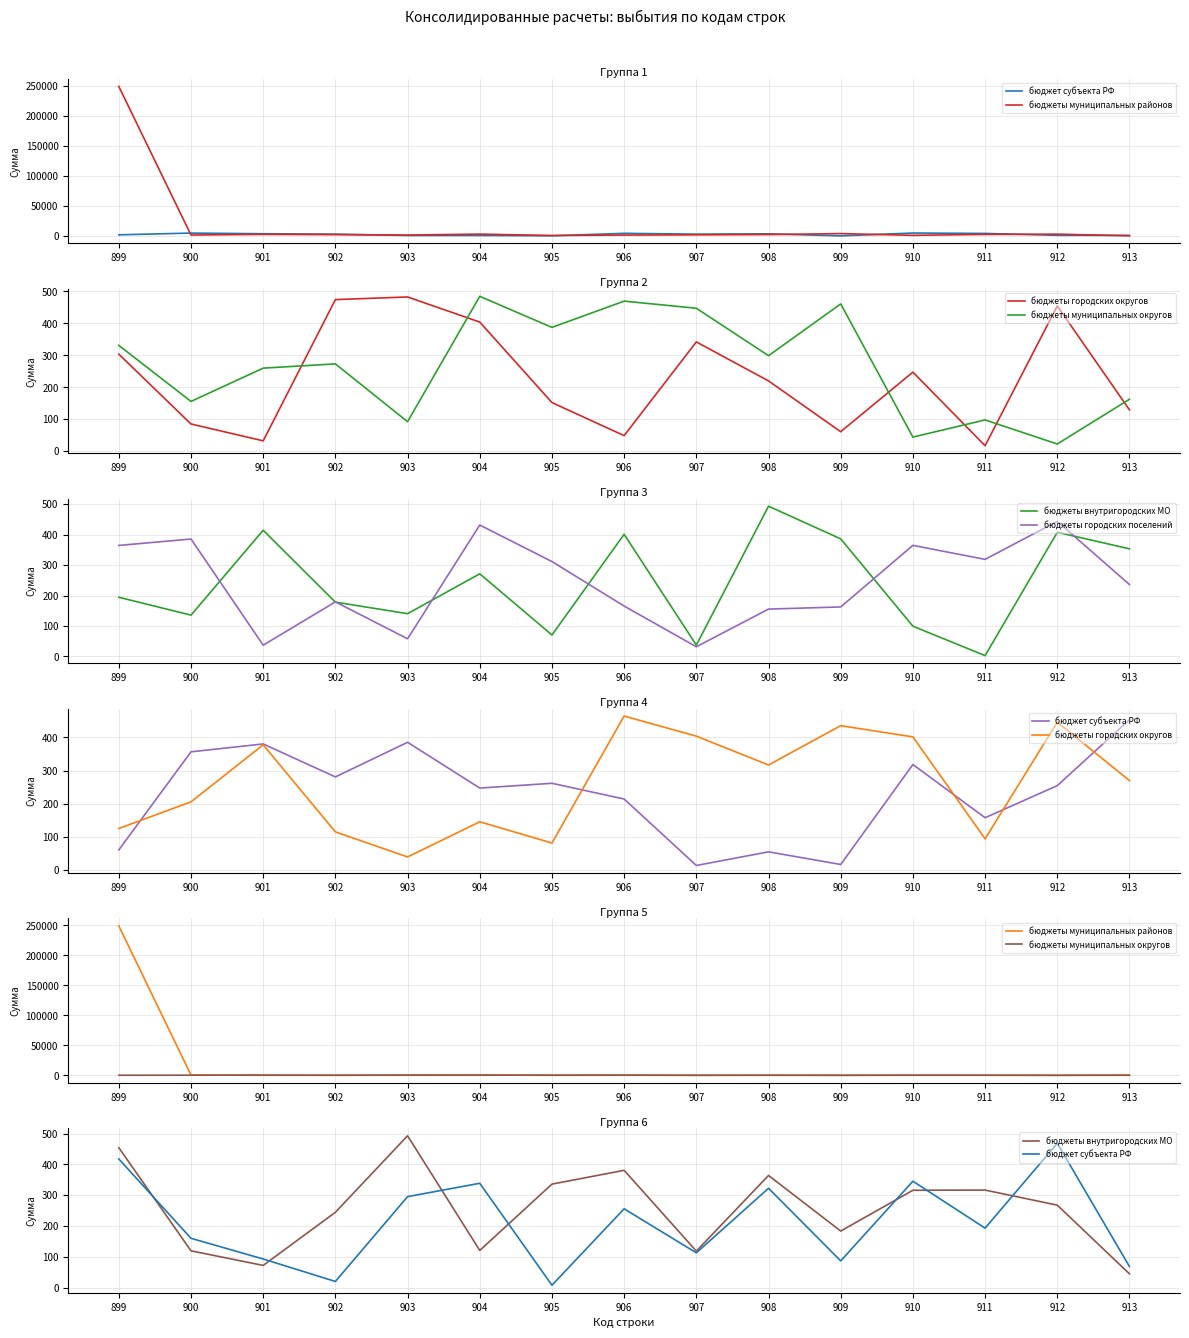

Where is бюджеты муниципальных районов nearest to the value 124503?

913